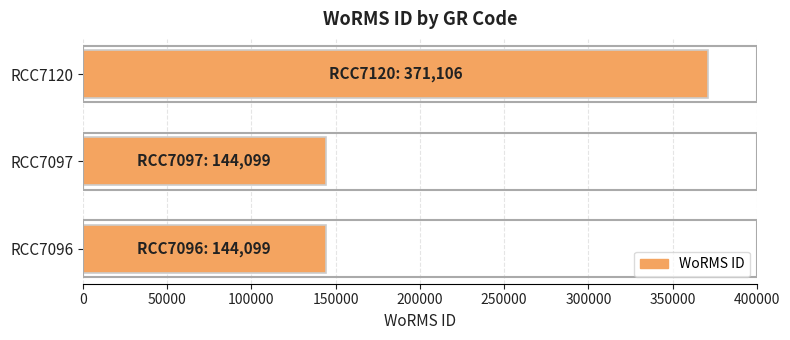

Reading bottom to top, what are all the values shown in this chart?

144099	144099	371106